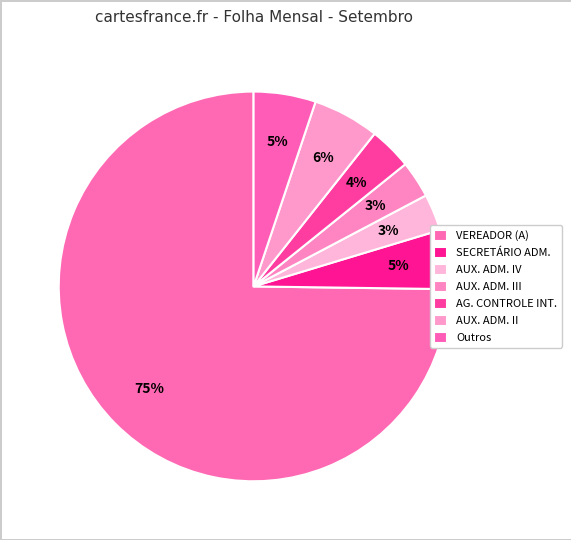

To the nearest percent, what is the average slice percentage?

14%